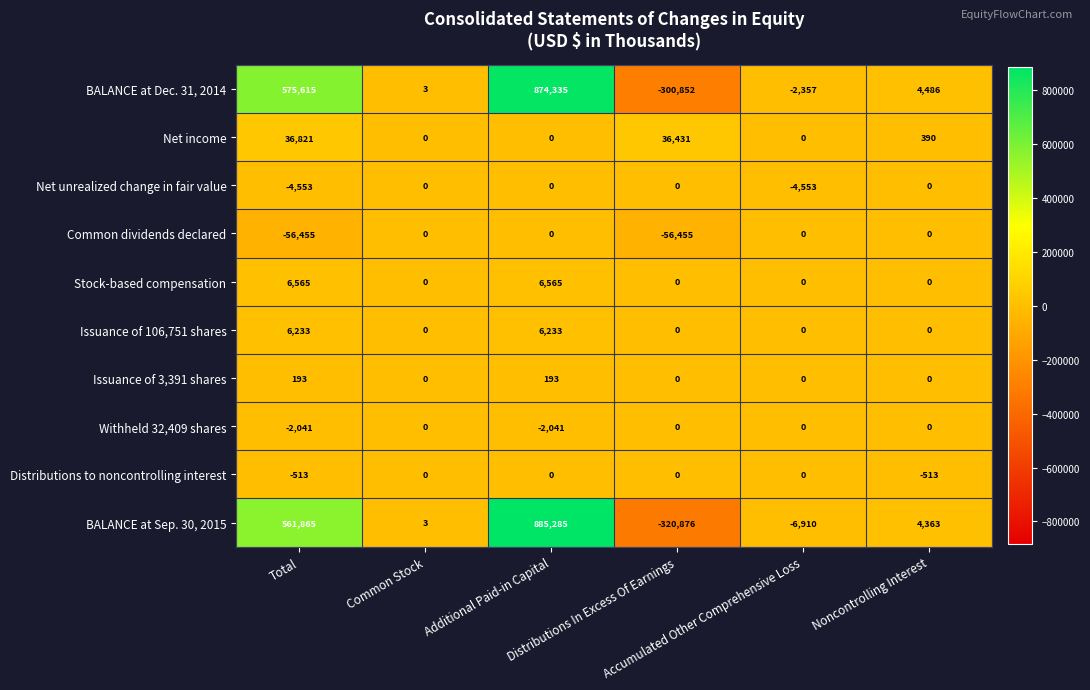

Which series has the widest spread of values?

BALANCE at Sep. 30, 2015